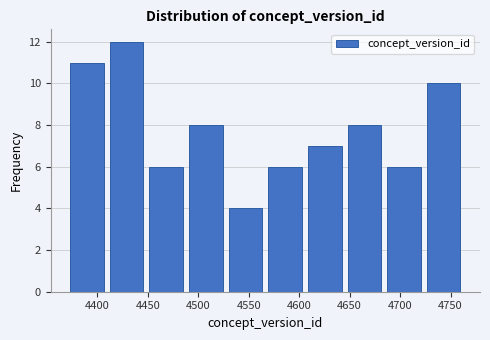

Reading left to right, list every bar in this chart as the range it spans on the x-axis followed by its height. Neither the bar edges nor the heights are printed on the chart, so give them approximately, as read against the axes.

4370 to 4410: 11
4410 to 4450: 12
4450 to 4490: 6
4490 to 4525: 8
4525 to 4565: 4
4565 to 4605: 6
4605 to 4645: 7
4645 to 4685: 8
4685 to 4725: 6
4725 to 4765: 10